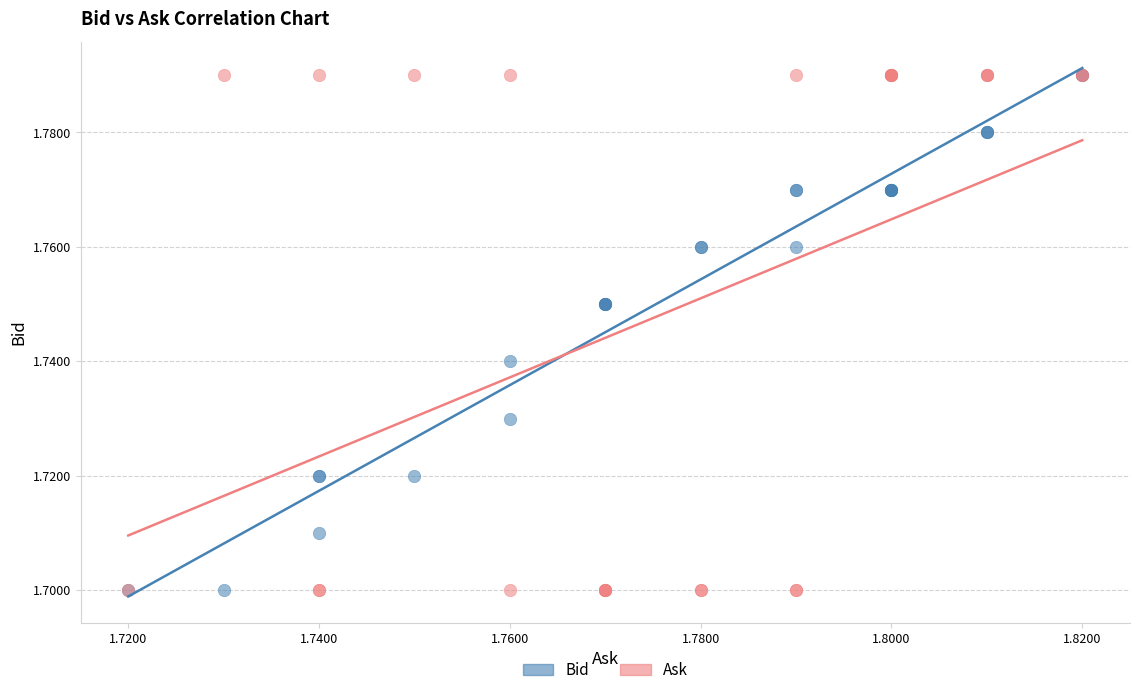

What are all the series names shown in the legend?

Bid, Ask